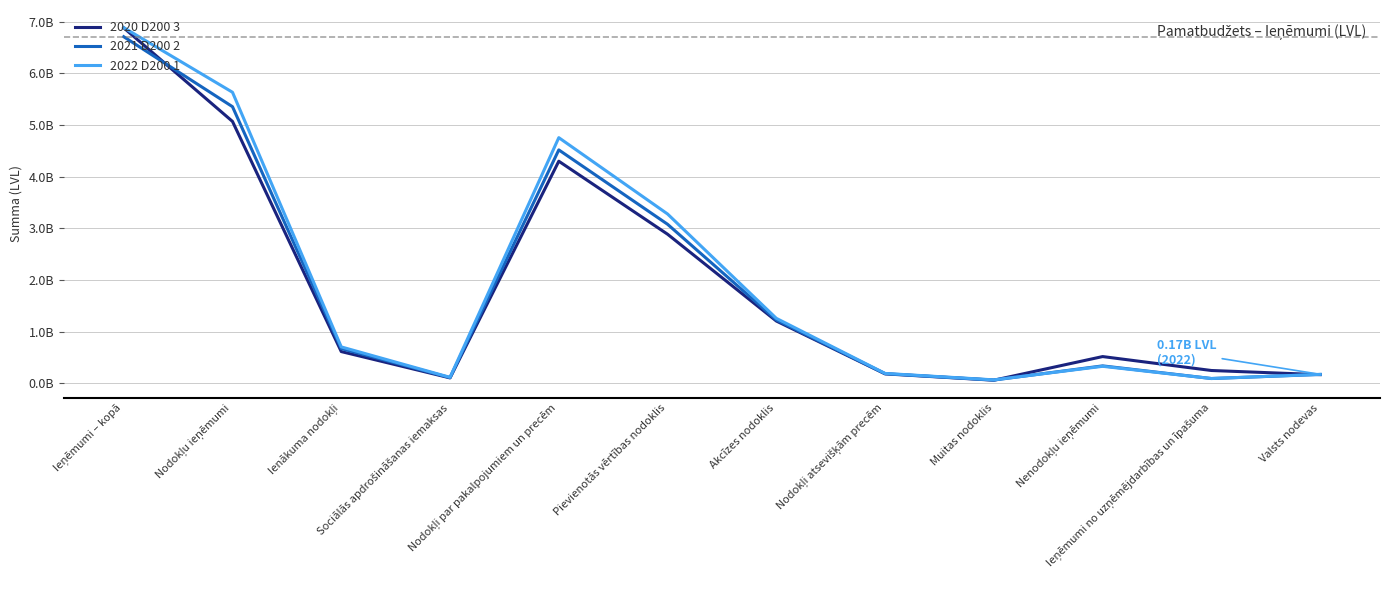

Which series has the largest range (max minus min)?

2020 D200 3